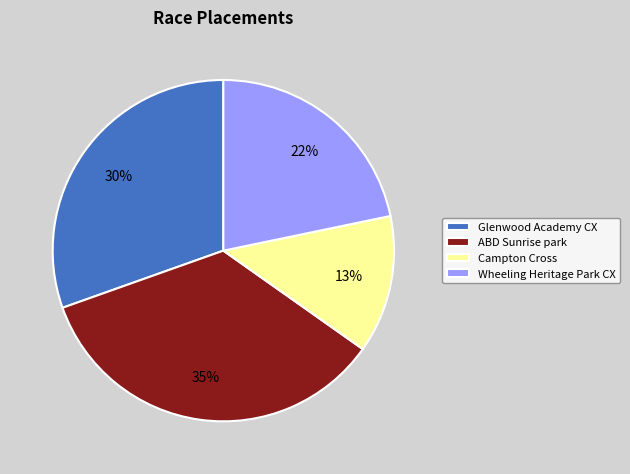

To the nearest percent, what is the combined percentage of ABD Sunrise park and Wheeling Heritage Park CX?

57%